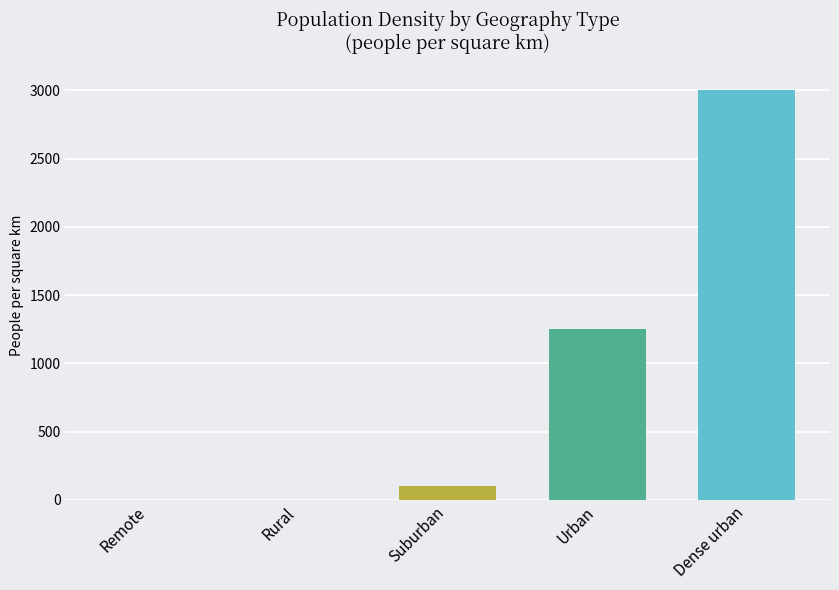

What is the sum of all values?

4350.2